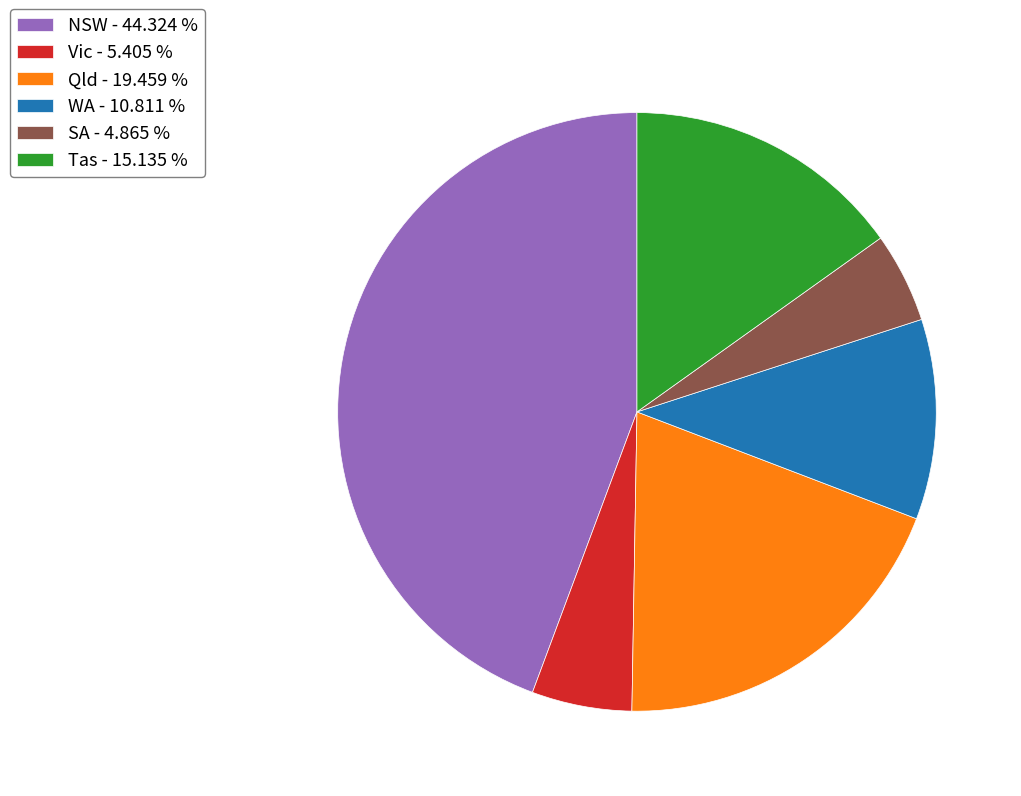

How many slices are in this pie chart?

6